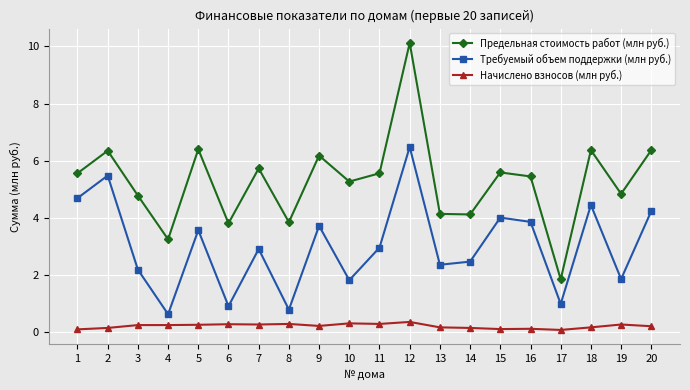

What is the difference between the maximum and minimum values in the Предельная стоимость работ (млн руб.) series?

8.3